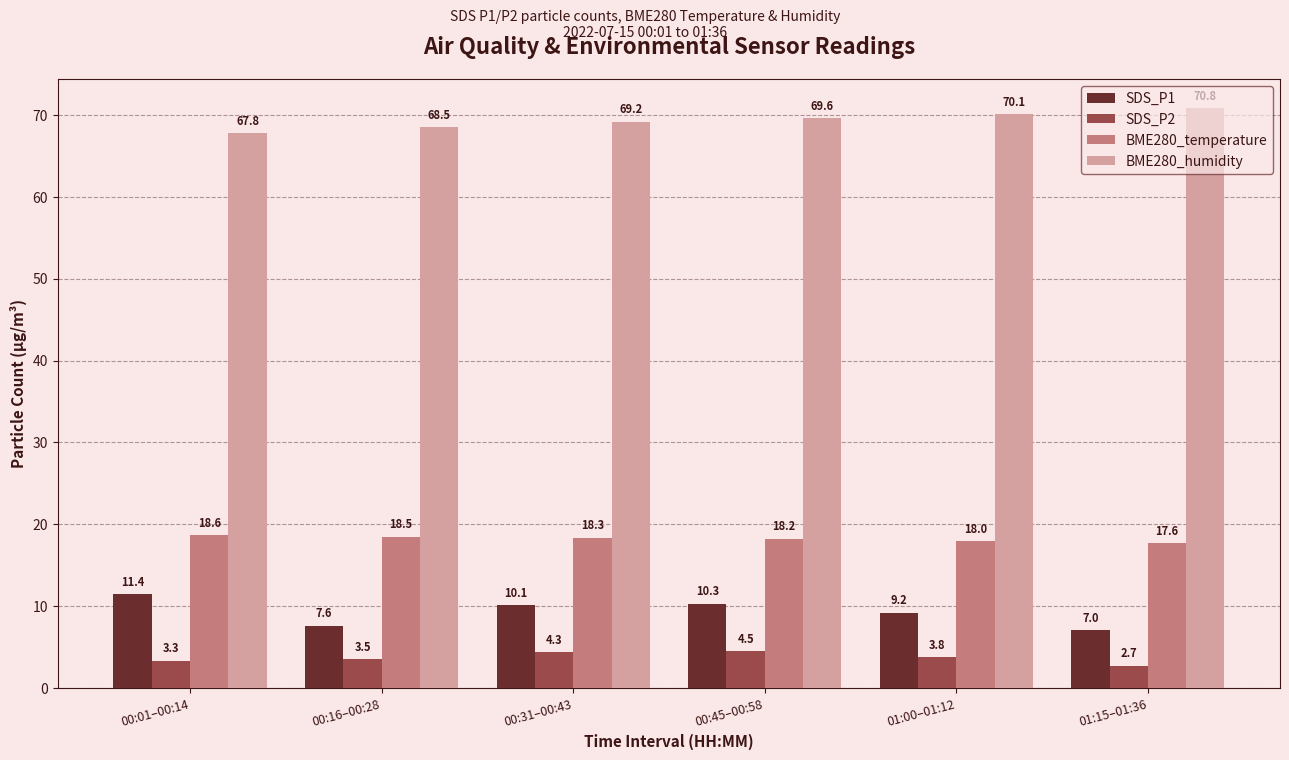

What is the sum of all BME280_temperature values?

109.3